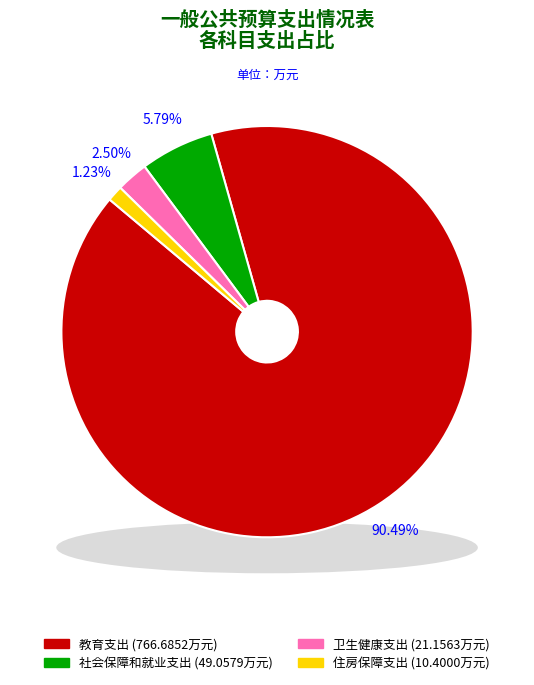

Rank the categories by value from highest to lowest.

教育支出, 社会保障和就业支出, 卫生健康支出, 住房保障支出